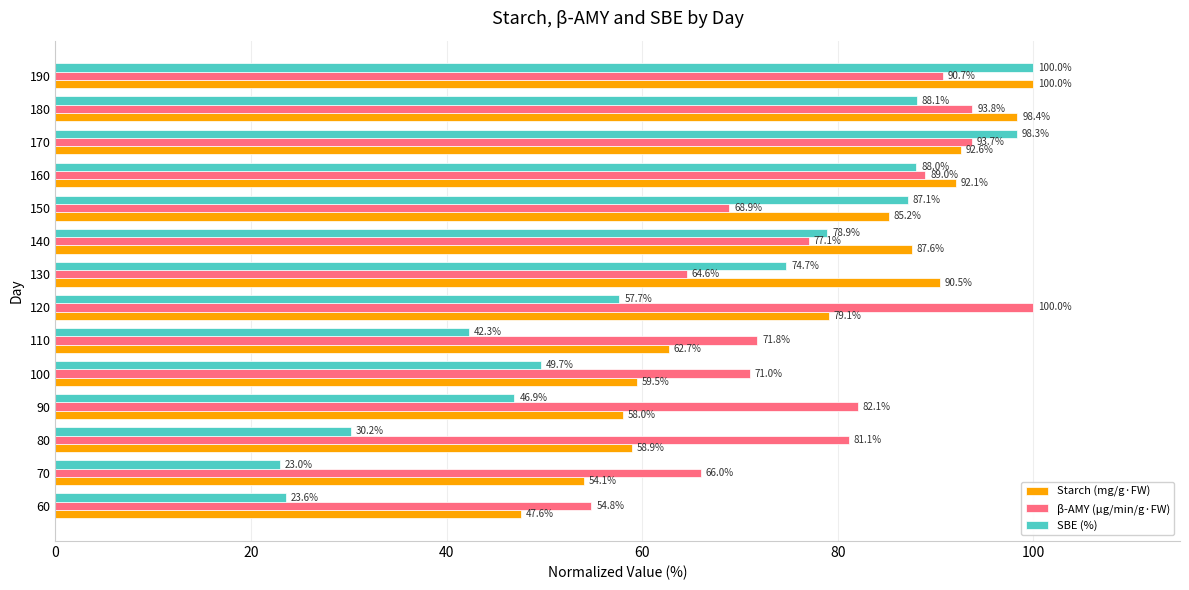

At which label is SBE (%) closest to 61?

120